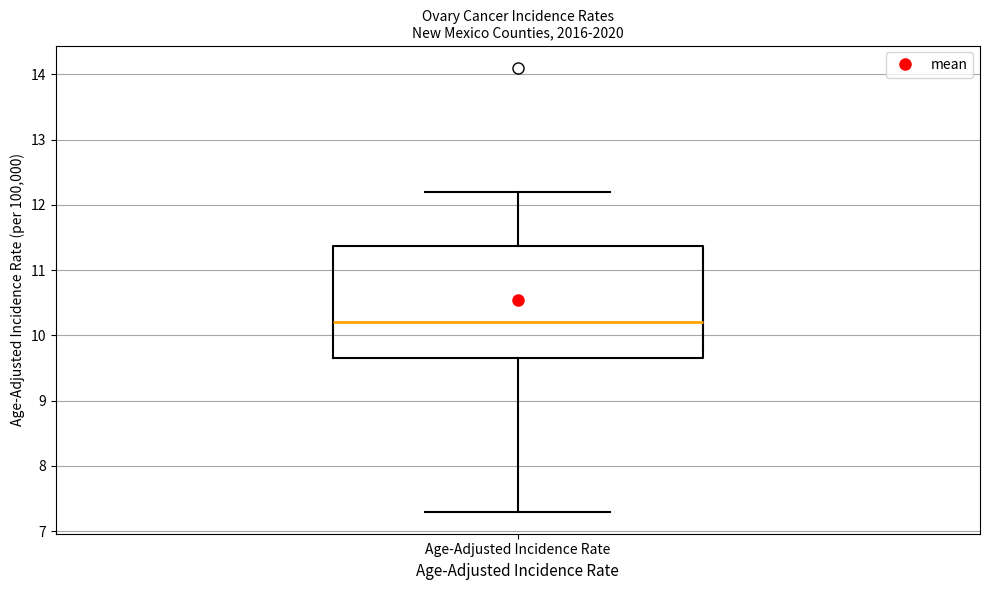

Where does the median line of the box for Age-Adjusted Incidence Rate sit on the y-axis? The values are not printed on the chart, so give them approximately, as read against the axis.

10.2